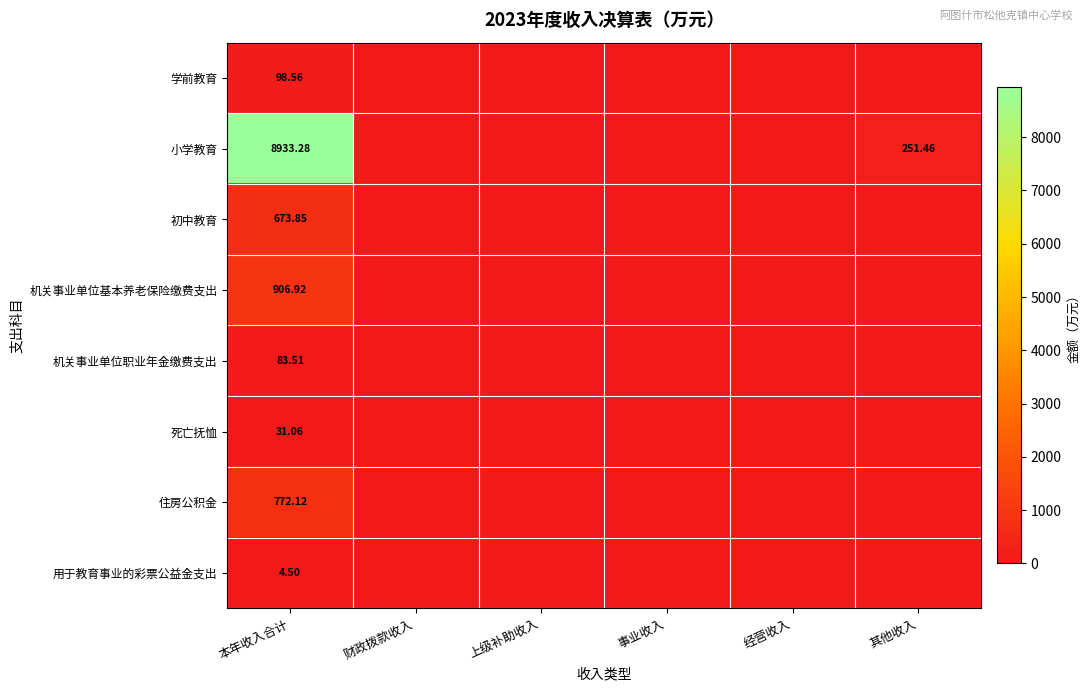

What is the greatest value displayed?

8933.3